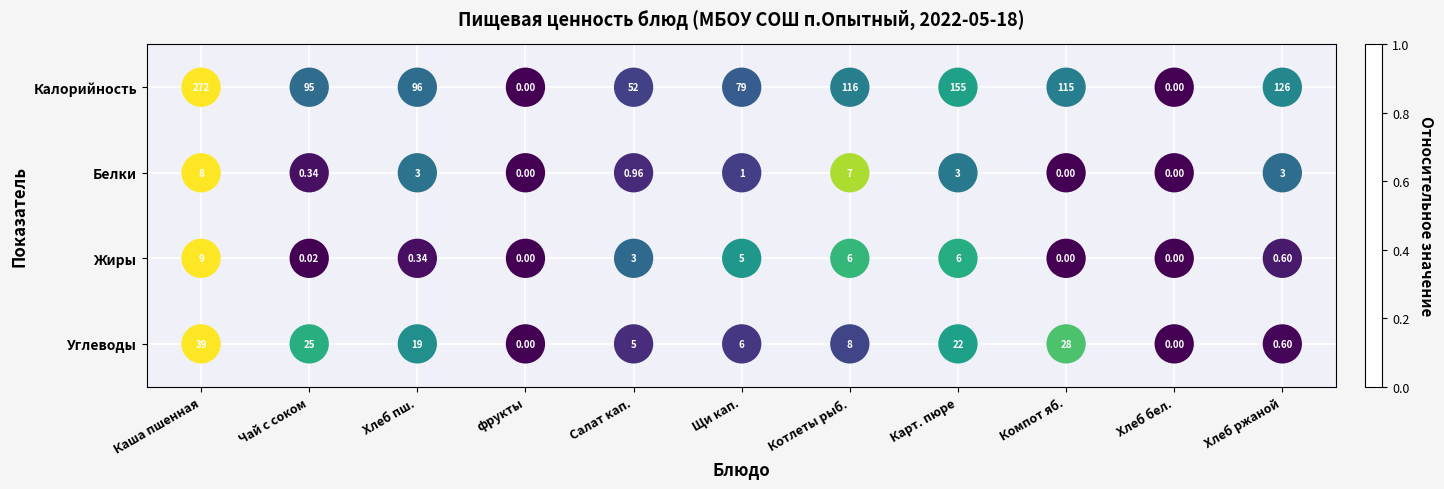

Which label corresponds to the largest value in the chart?

Каша пшенная